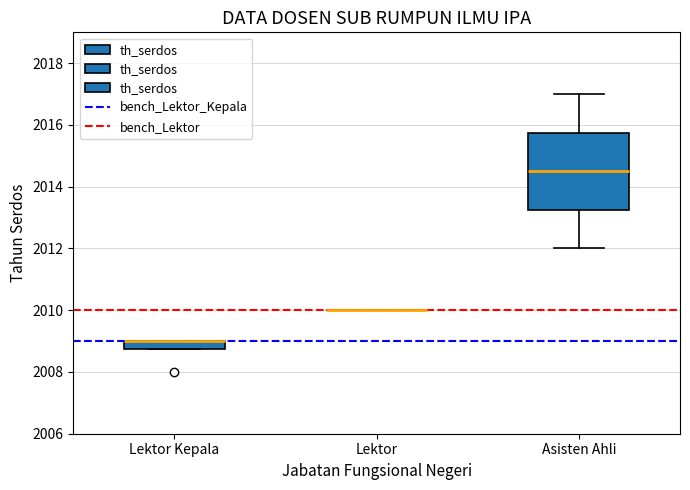

Where does the median line of the box for Asisten Ahli sit on the y-axis? The values are not printed on the chart, so give them approximately, as read against the axis.

2014.6